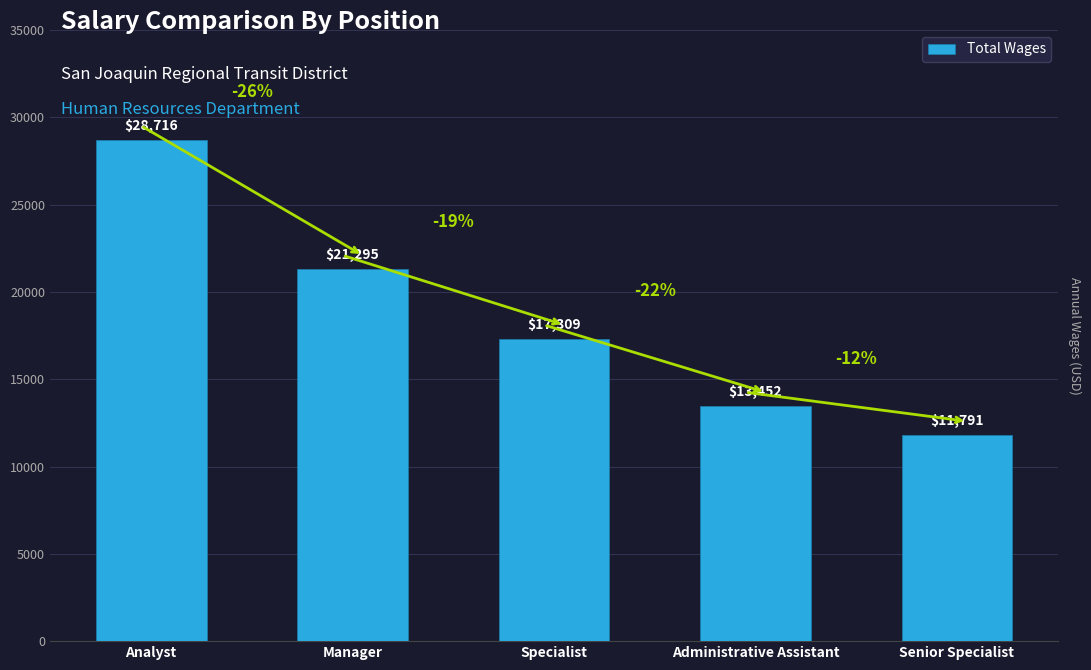

At which label does the data first exceed 17309?

Analyst